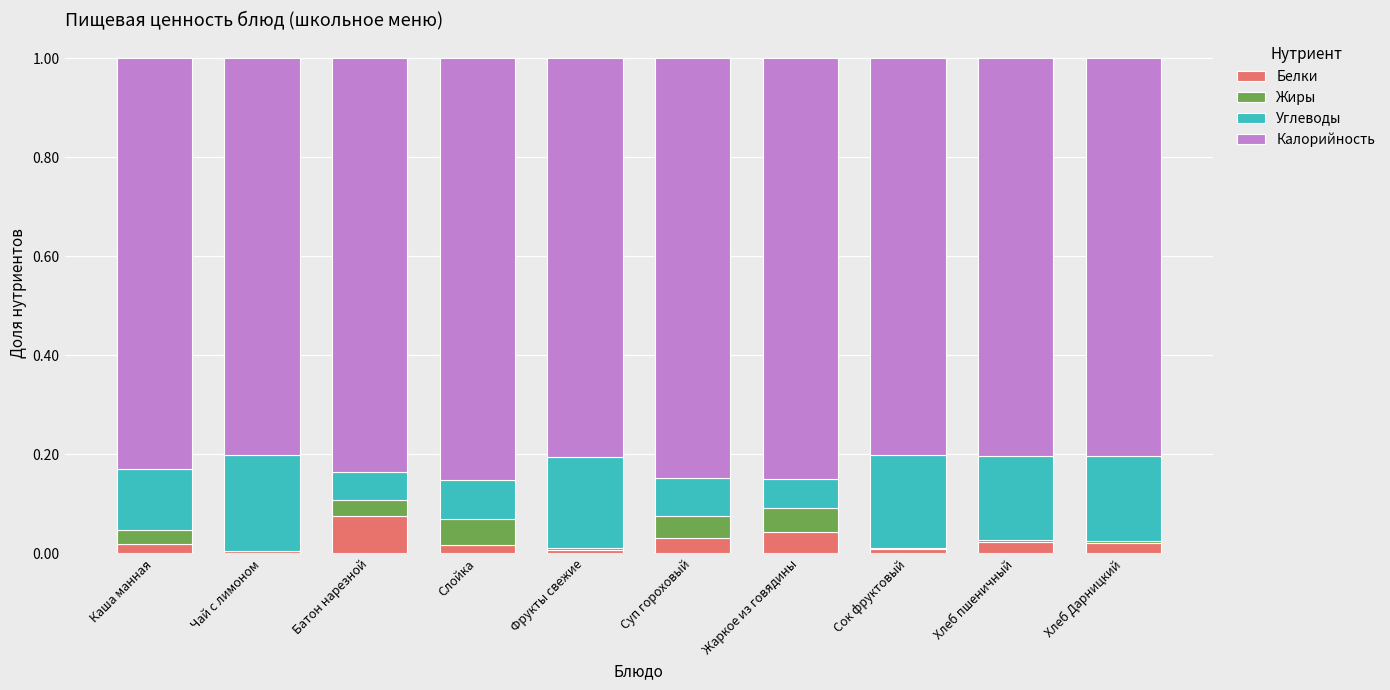

Which category has the highest value in the Белки series?

Батон нарезной